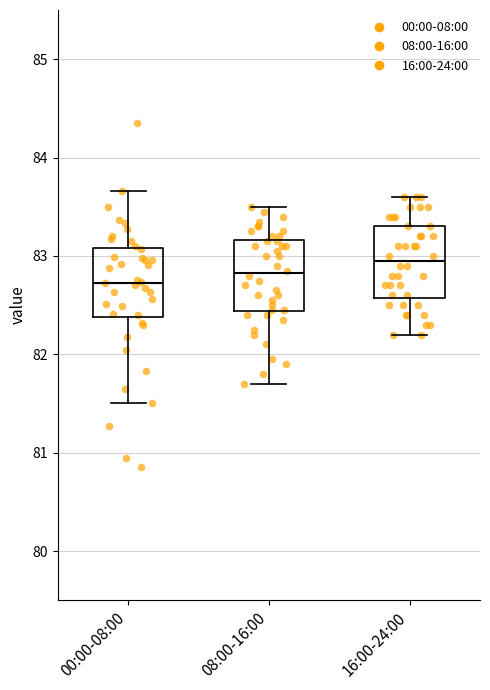

Which box's median line is the highest?

16:00-24:00